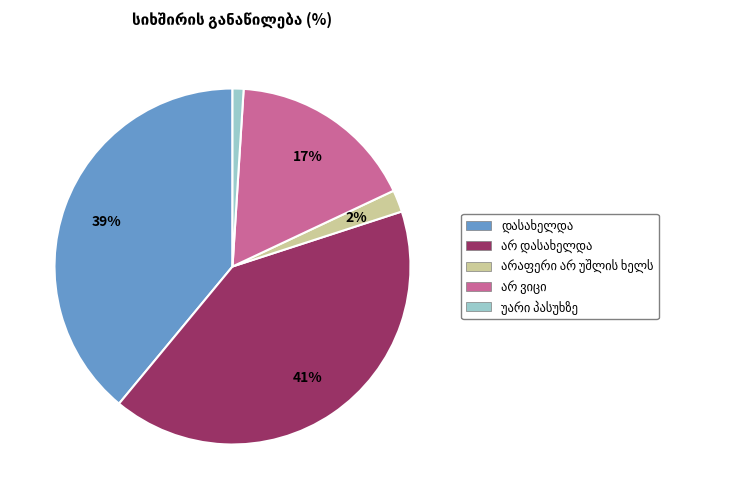

To the nearest percent, what is the difference between the largest and smallest slice percentages?

40%